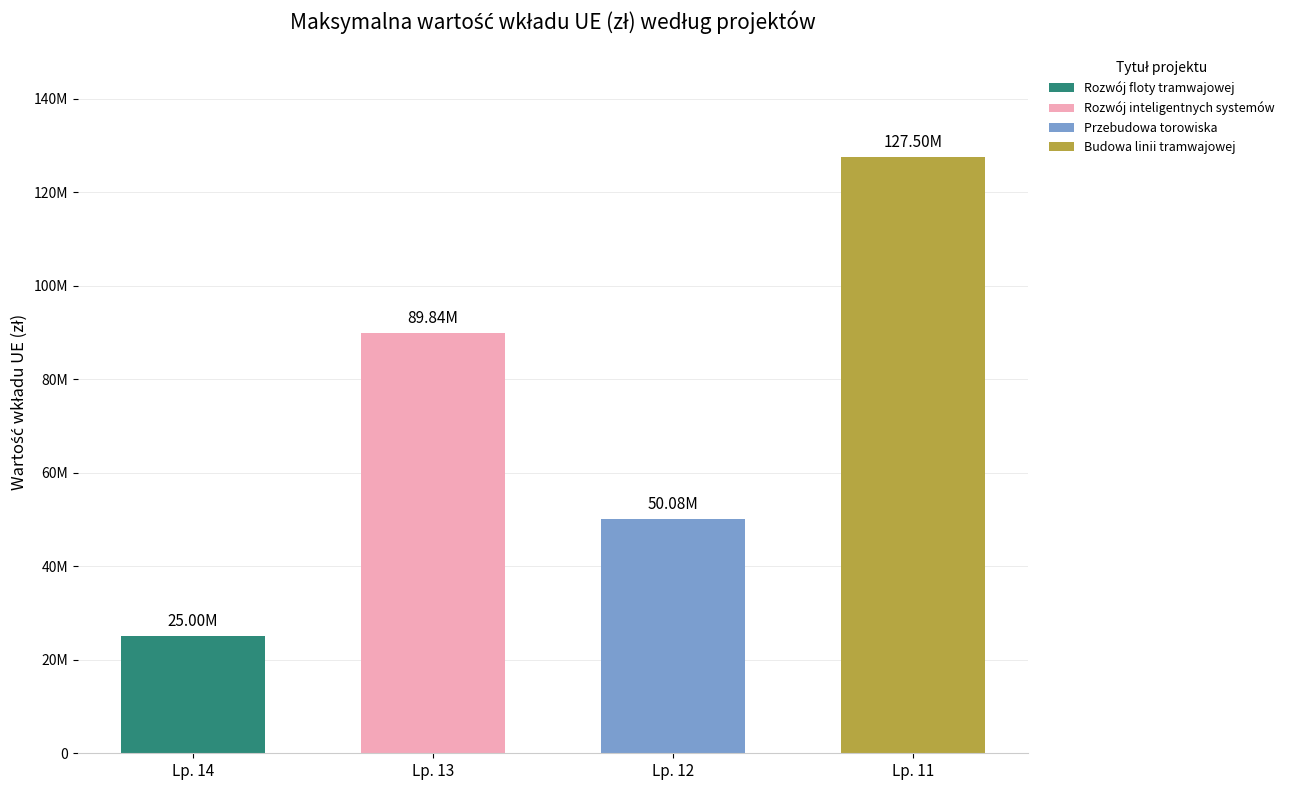

What is the value of the 2nd bar from the left?

89837398.0